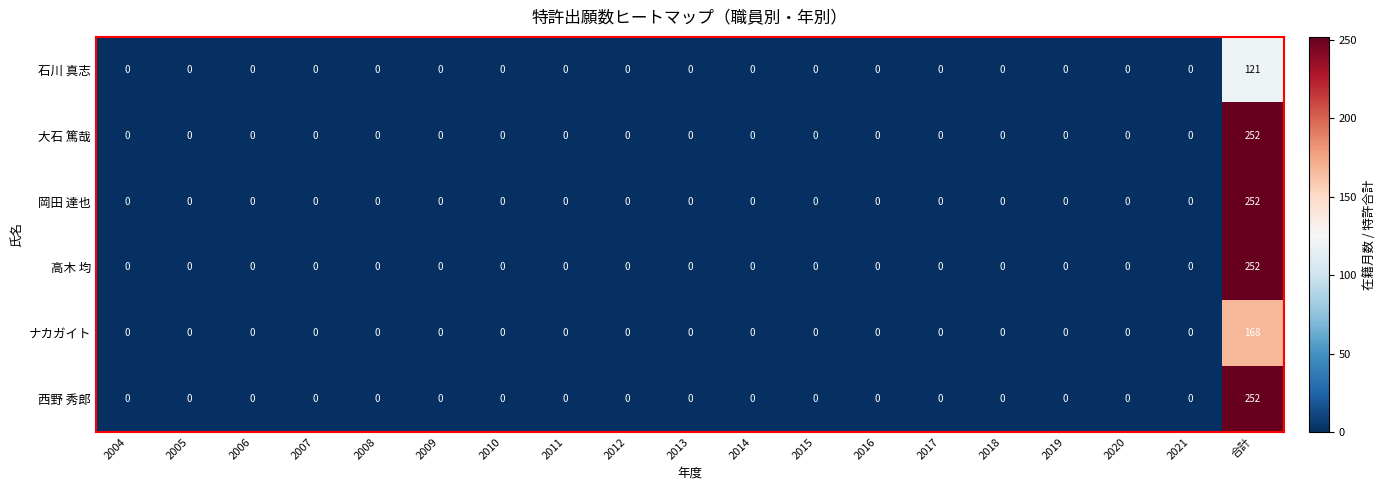

At which category is the sum across all series the highest?

合計